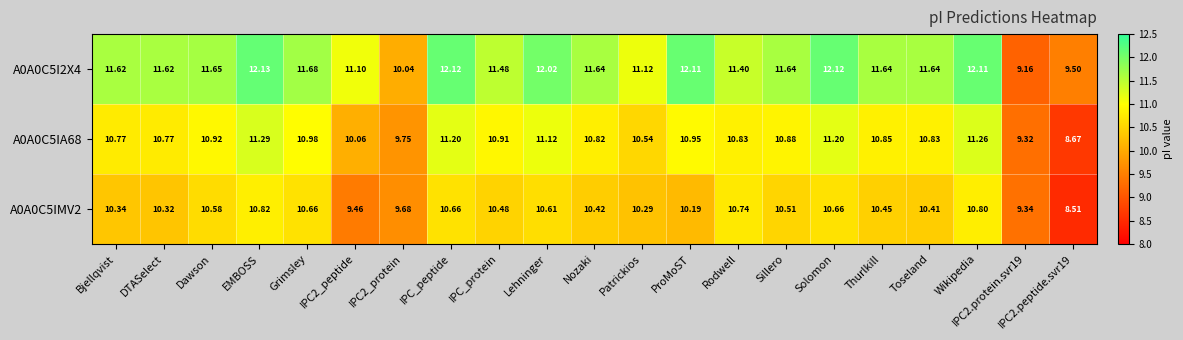

Which series has the largest total across all categories?

A0A0C5I2X4